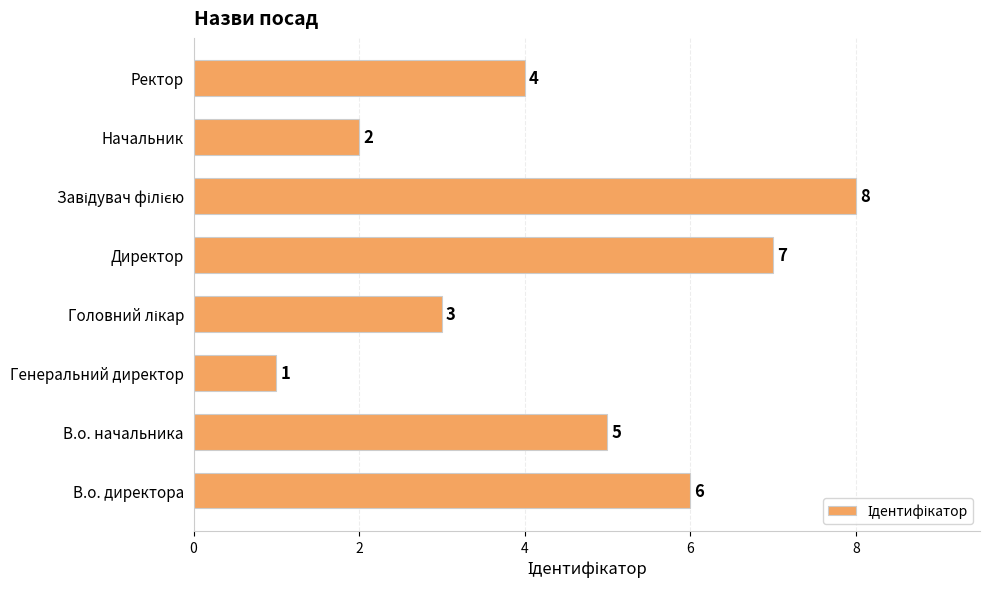

Count the values in the range 3 to 7.

5